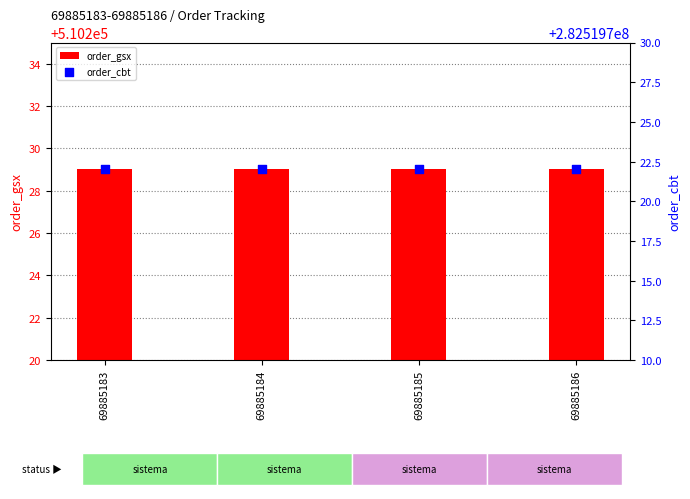

Which series reaches the maximum Y coordinate?

order_cbt